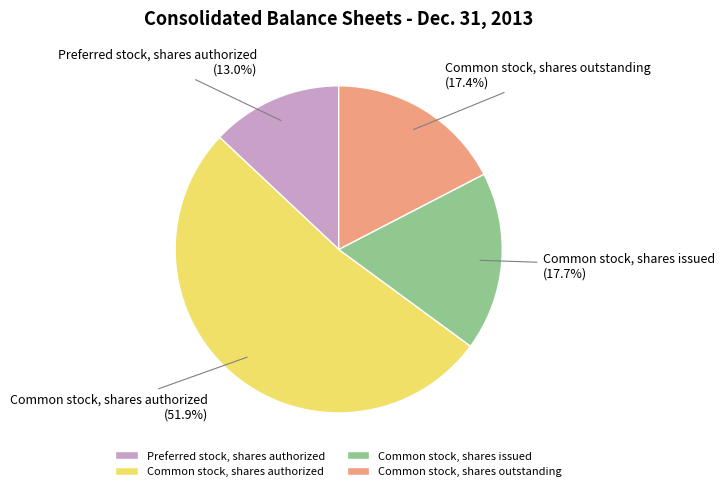

Rank the categories by value from highest to lowest.

Common stock, shares authorized, Common stock, shares issued, Common stock, shares outstanding, Preferred stock, shares authorized